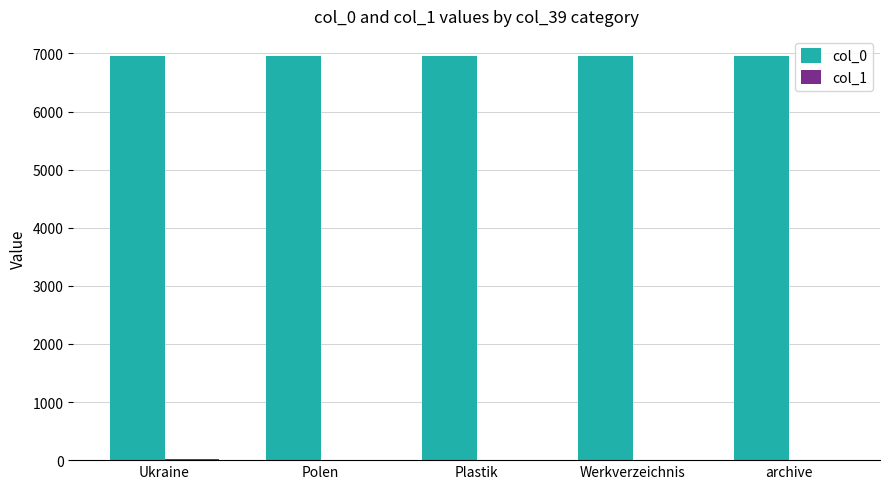

Read the col_0 value at Werkverzeichnis.

6955